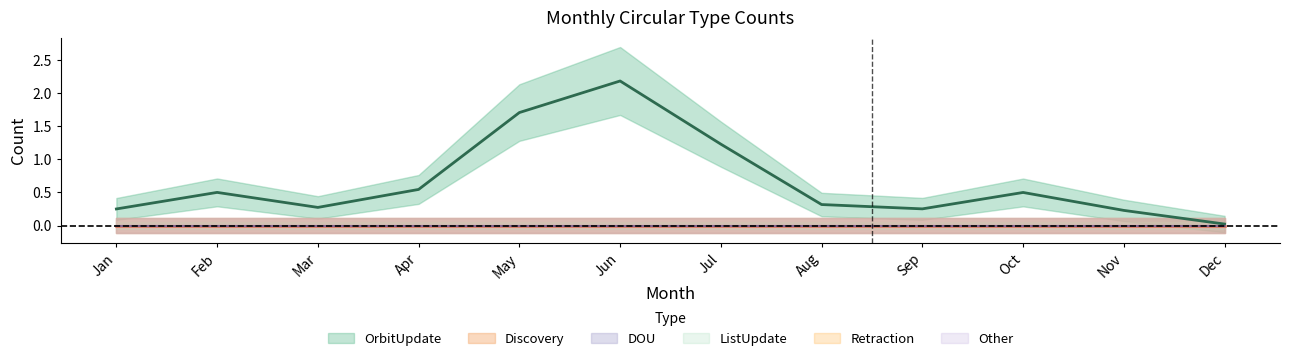

What are all the series names shown in the legend?

OrbitUpdate, Discovery, DOU, ListUpdate, Retraction, Other